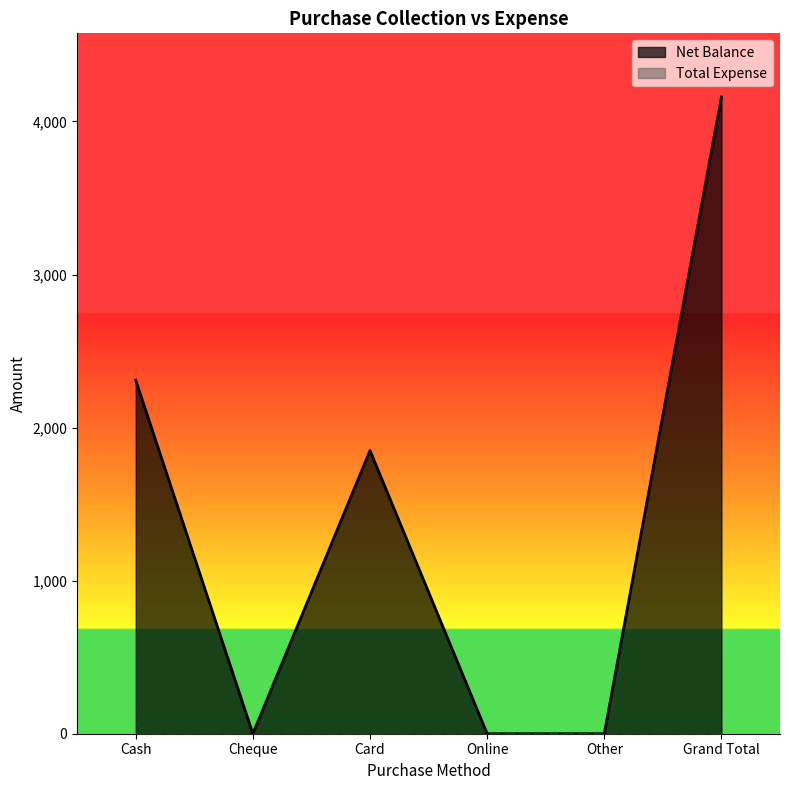

What is the difference between the values at Other and Cash?

2310